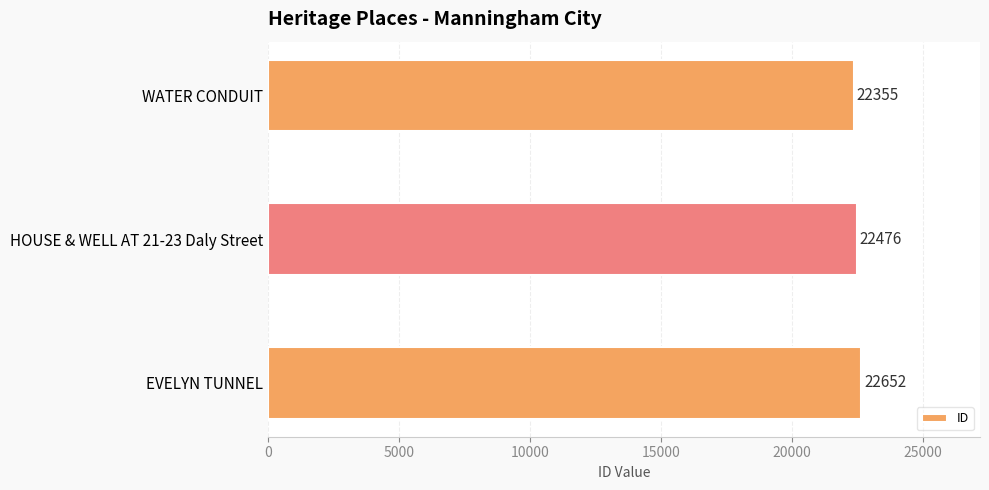

Reading top to bottom, what are all the values shown in this chart?

WATER CONDUIT=22355	HOUSE & WELL AT 21-23 Daly Street=22476	EVELYN TUNNEL=22652